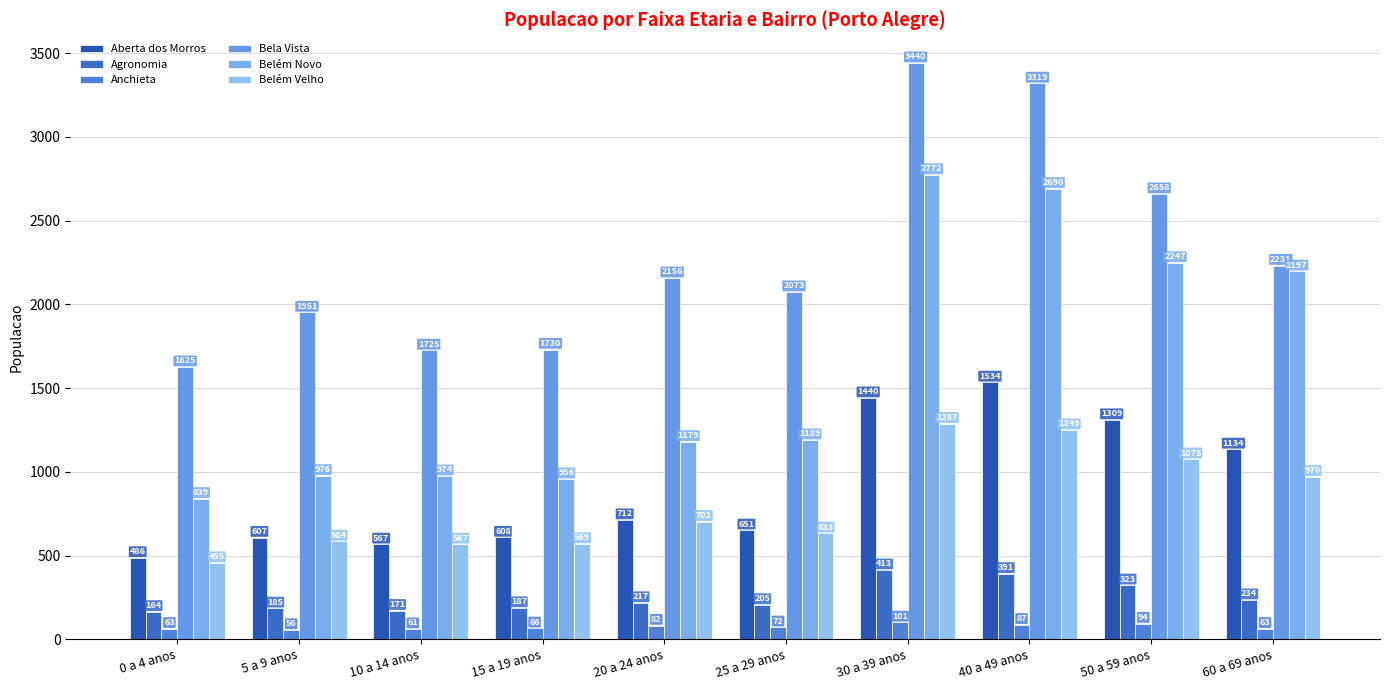

What is the average value of the Agronomia series?

249